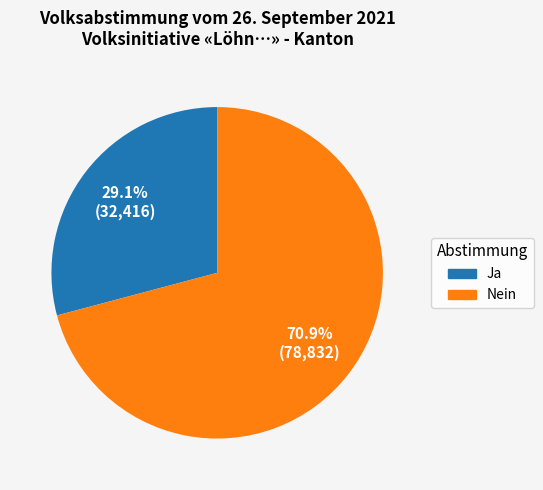

What is the largest slice in the pie chart?

Nein